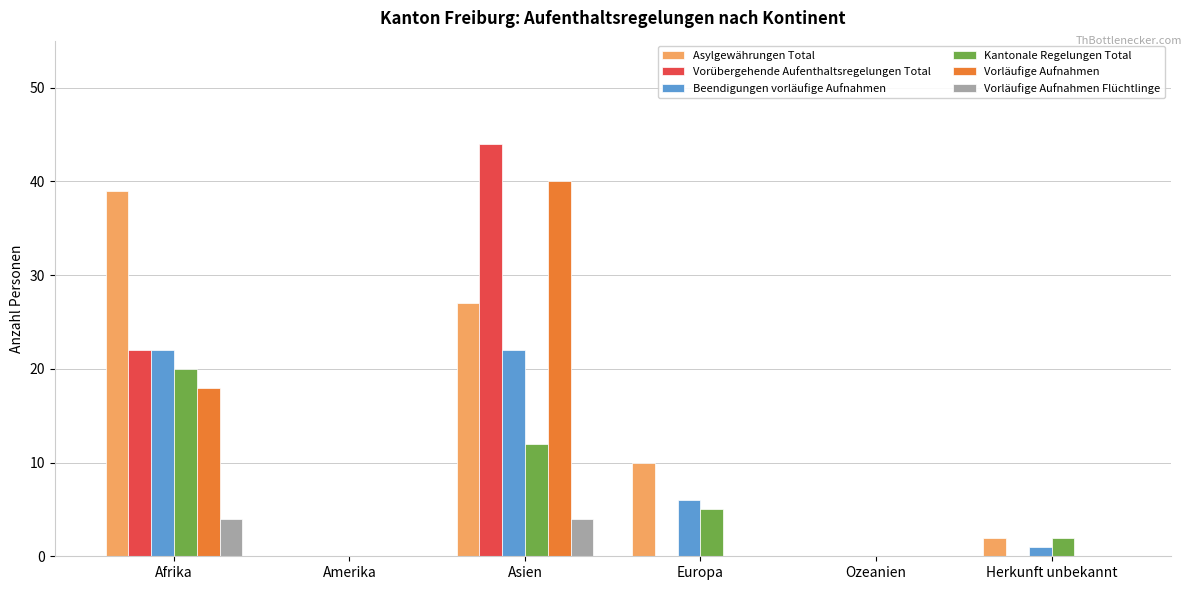

How many groups of bars are there?

6